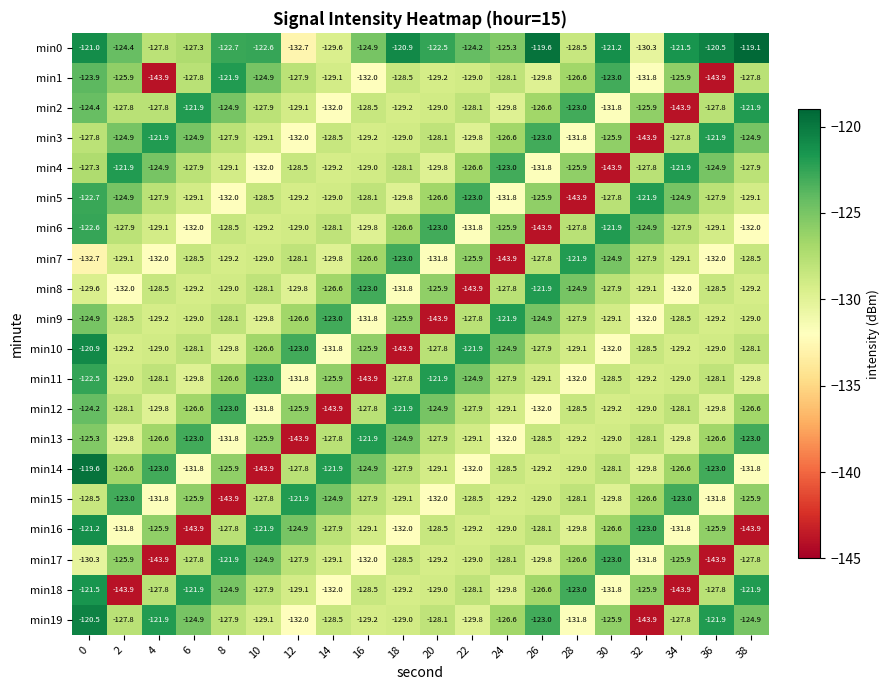

How many categories are shown in the chart?

20